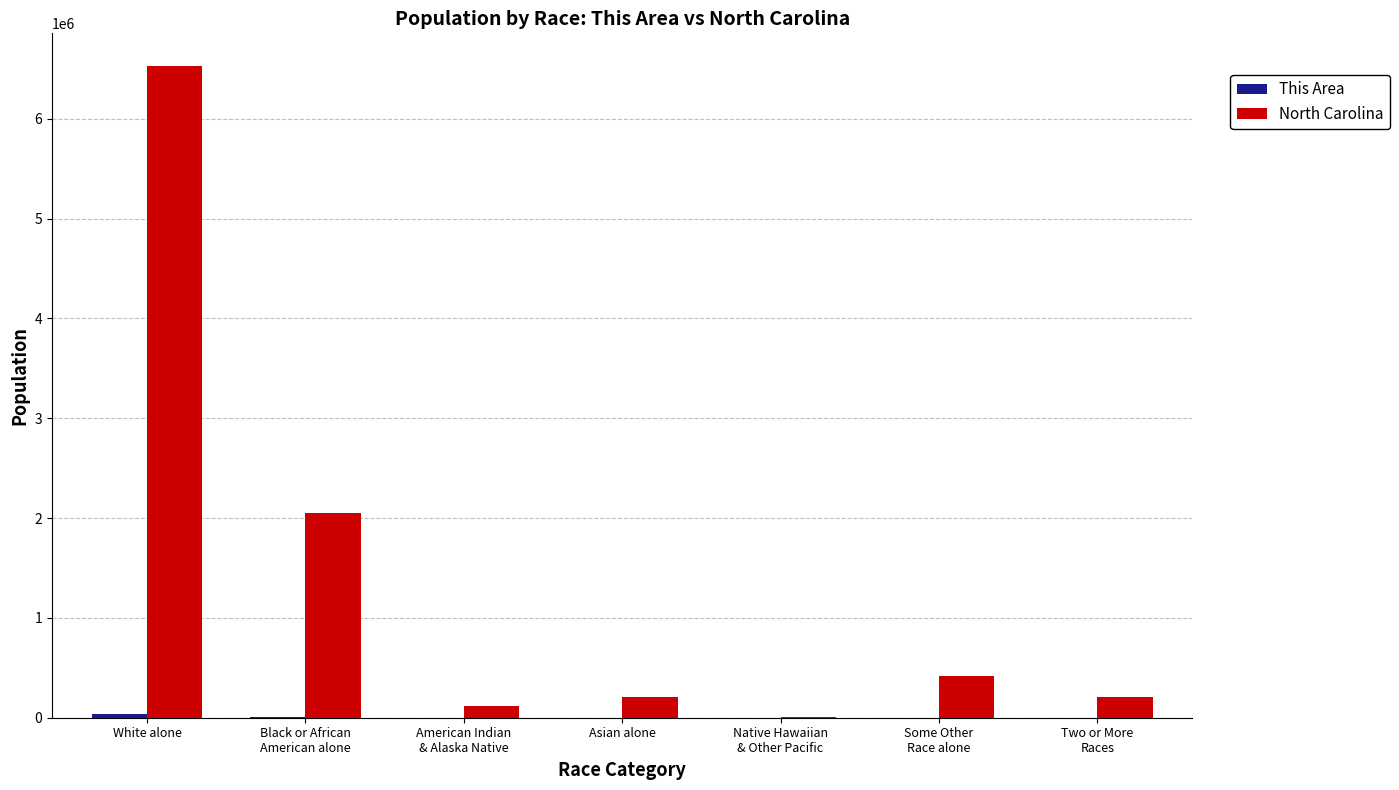

What is the sum of all North Carolina values?

9535483